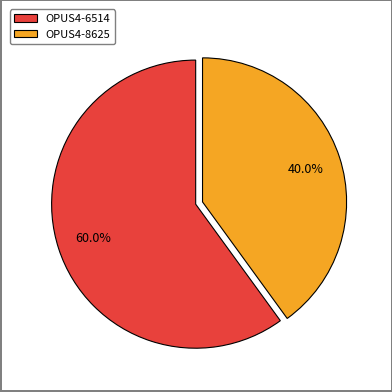

What percentage is the OPUS4-8625 slice, to the nearest percent?

40%